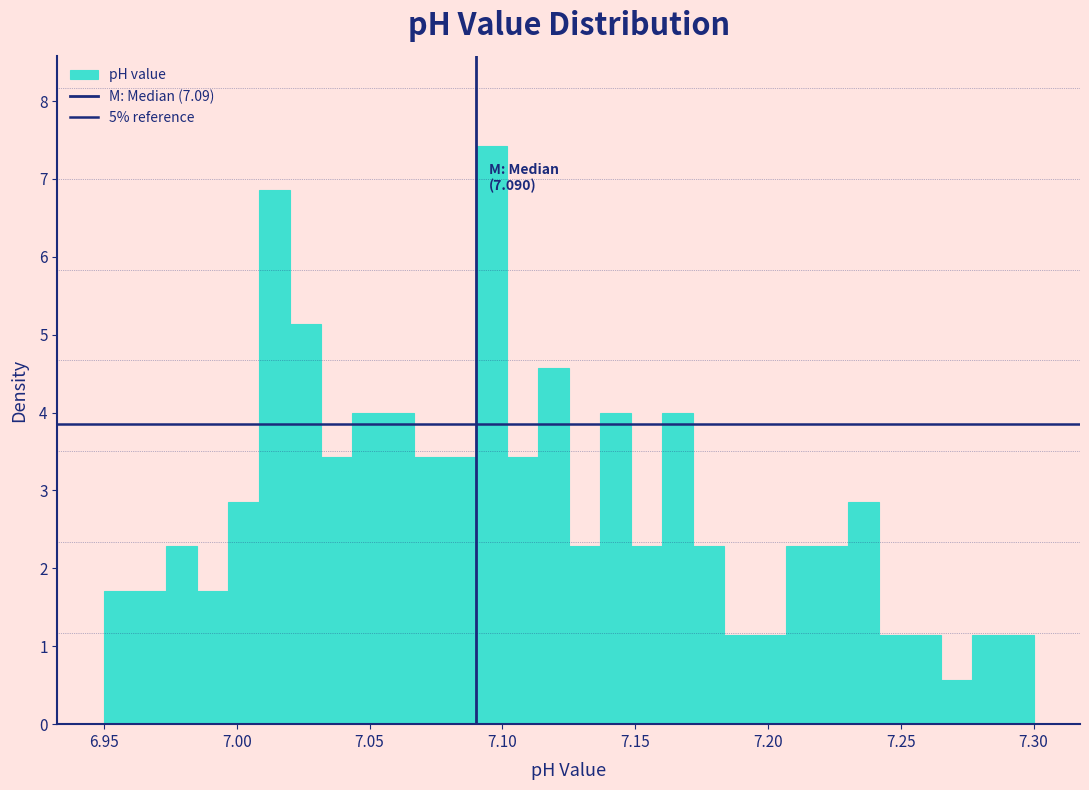

Read against the x-axis, roughly where is the centre of the tallest bar?

7.095